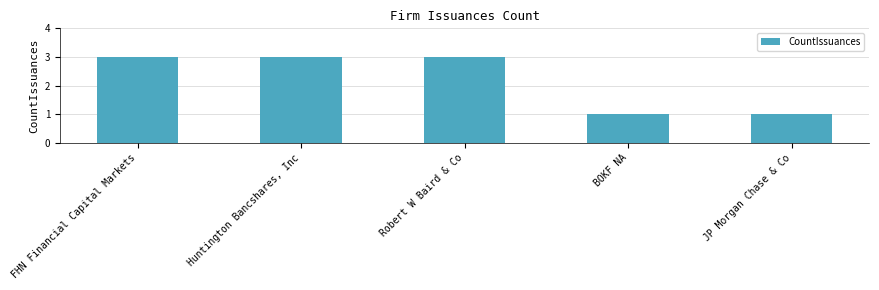

Reading right to left, extract all data points from this chart.

JP Morgan Chase & Co=1	BOKF NA=1	Robert W Baird & Co=3	Huntington Bancshares, Inc=3	FHN Financial Capital Markets=3